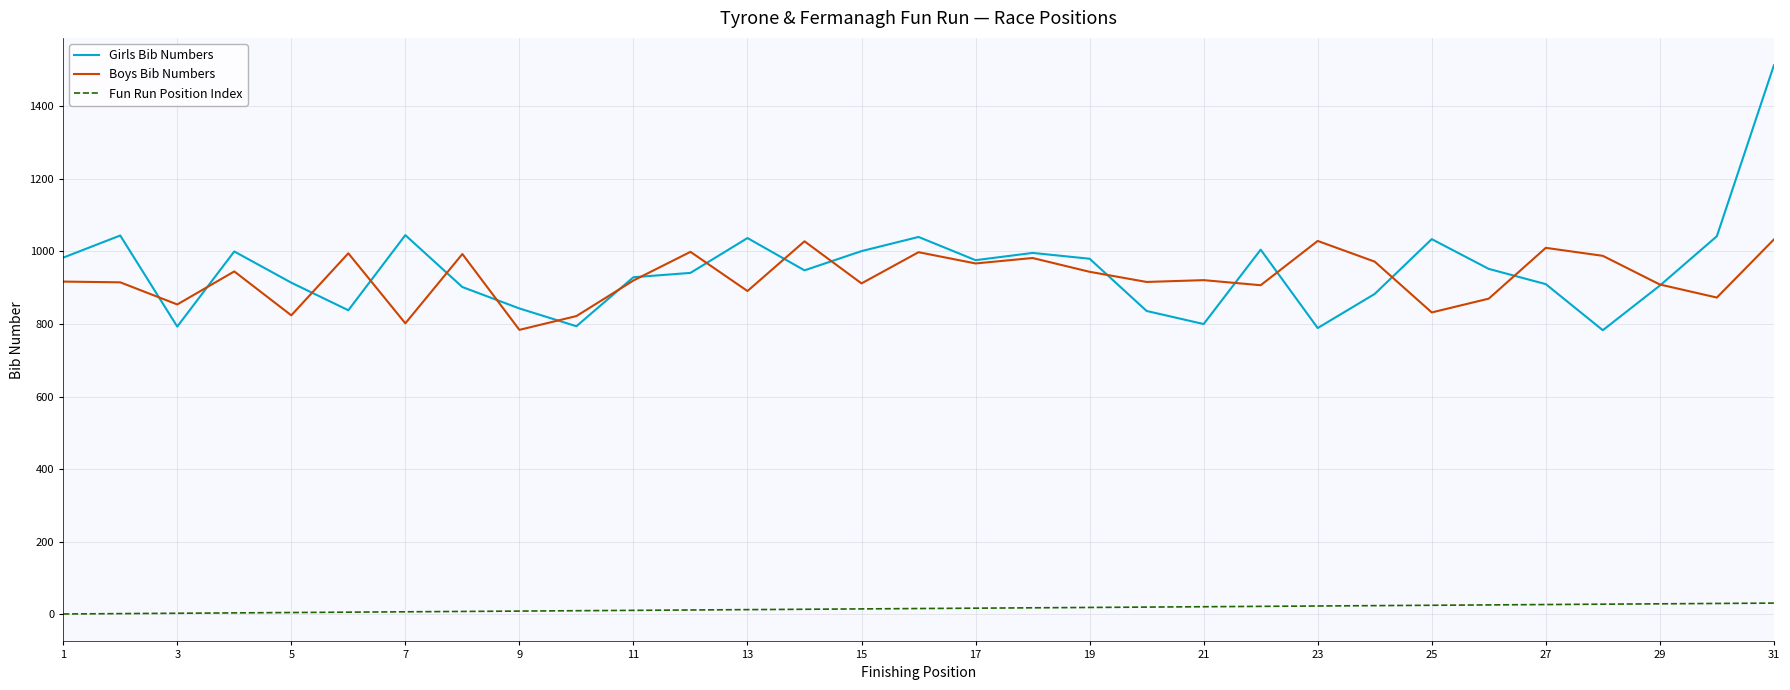

What is the minimum value for Boys Bib Numbers?

784